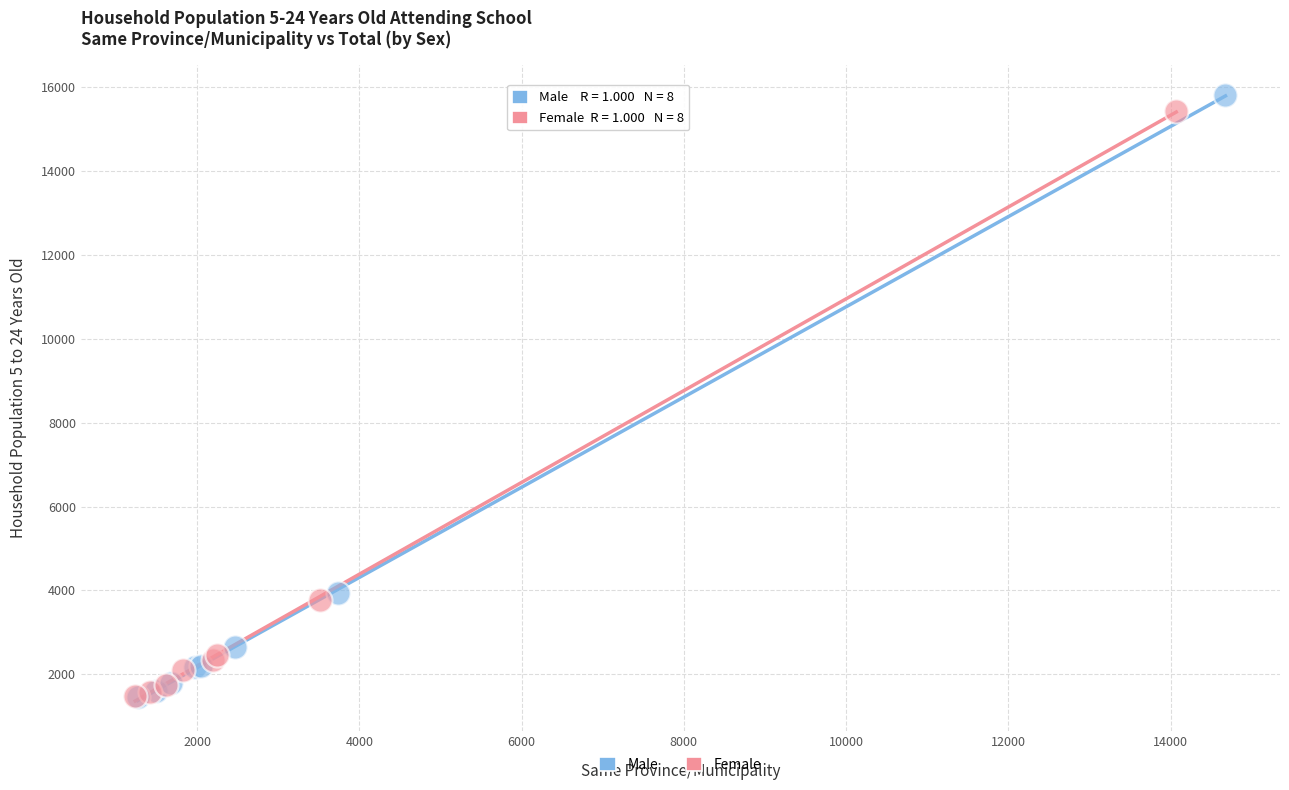

Which series has the widest spread of Y values?

Male